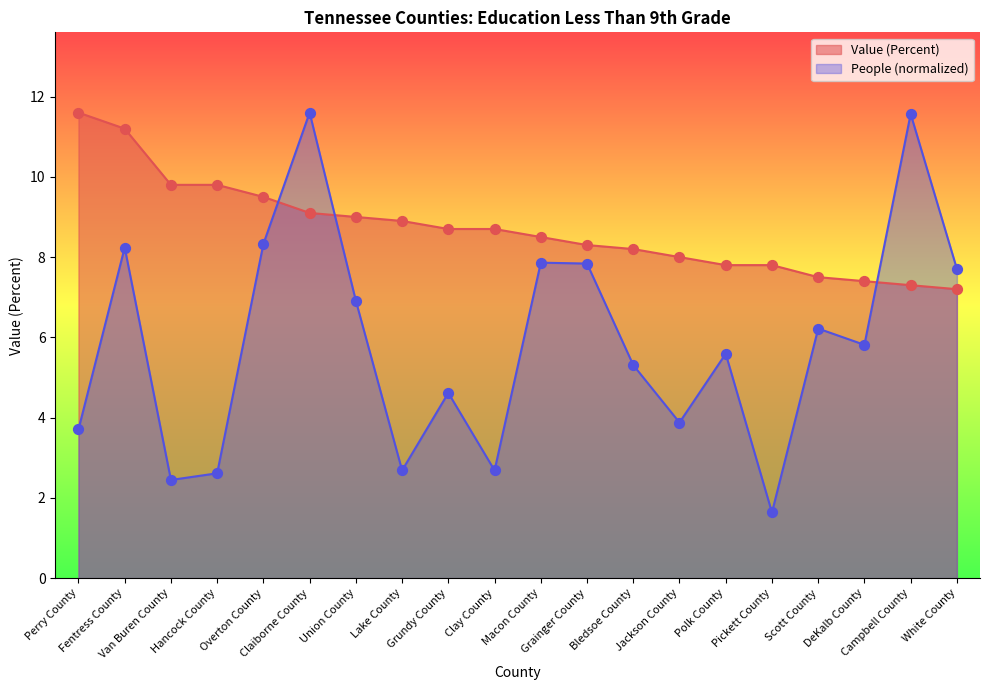

What are all the series names shown in the legend?

Value (Percent), People (normalized)